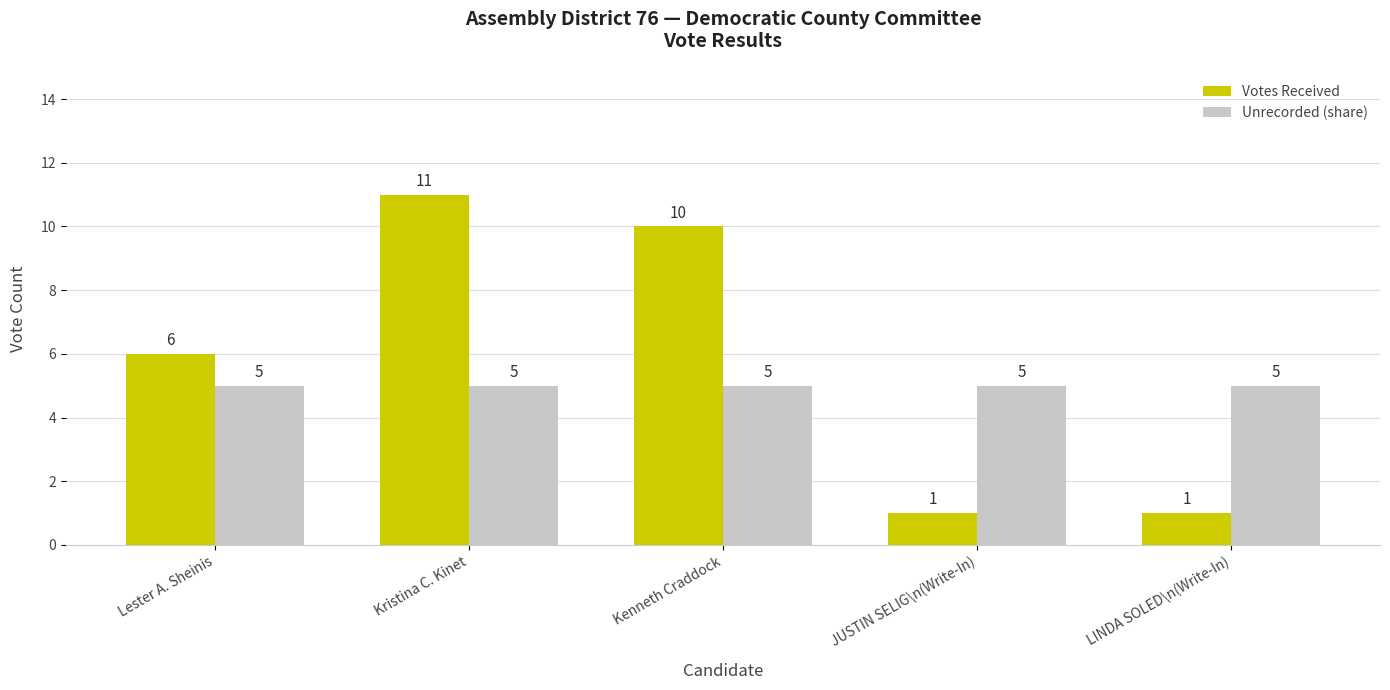

Is it true that Votes Received equals 3 at Kenneth Craddock?

False